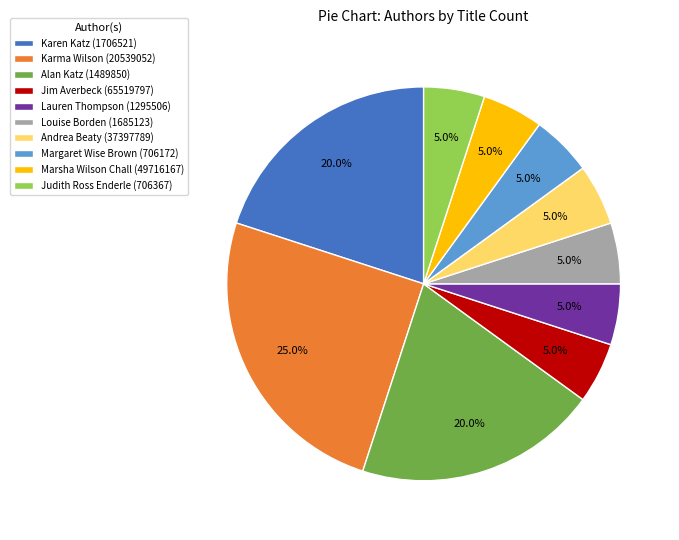

Is Karma Wilson (20539052) the majority of the pie?

No